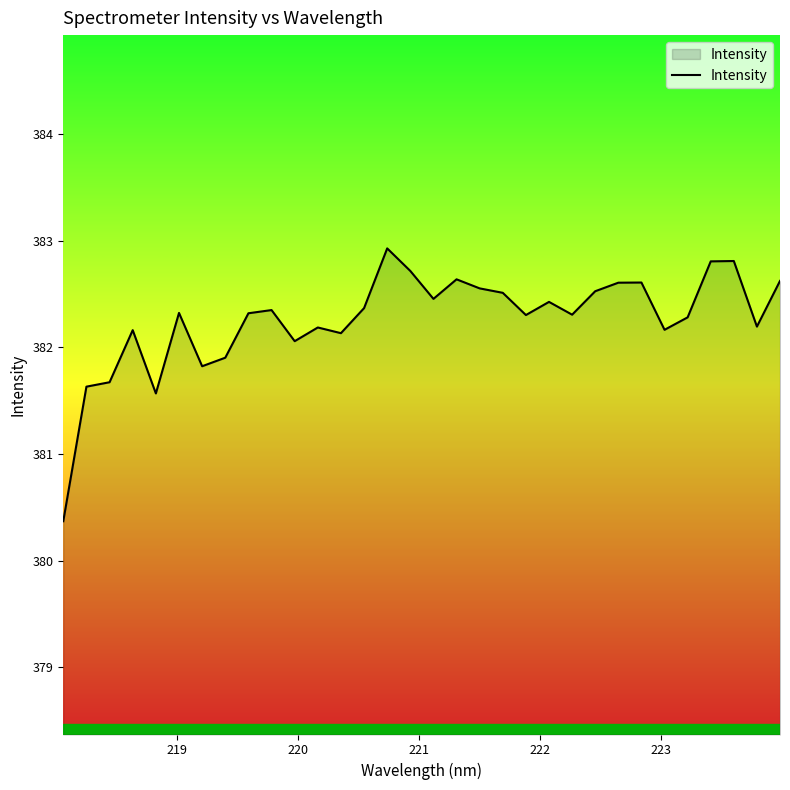

What is the smallest value displayed?

380.4